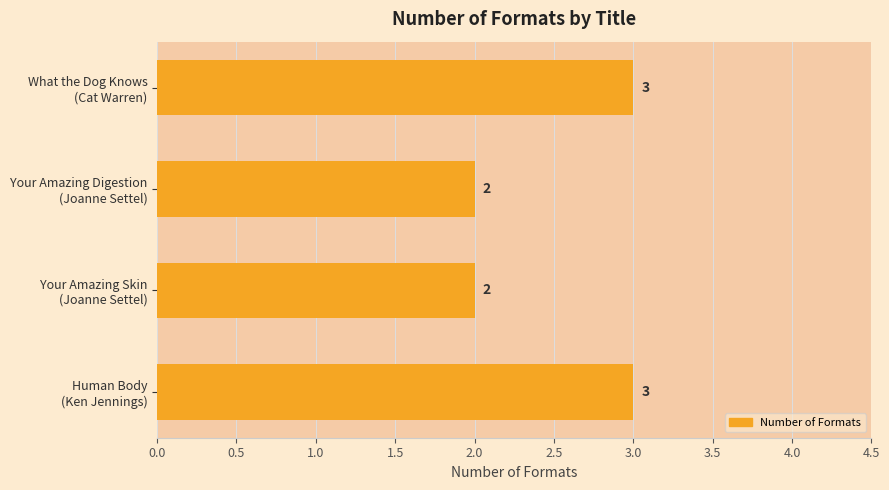

What is the difference between the maximum and minimum values?

1